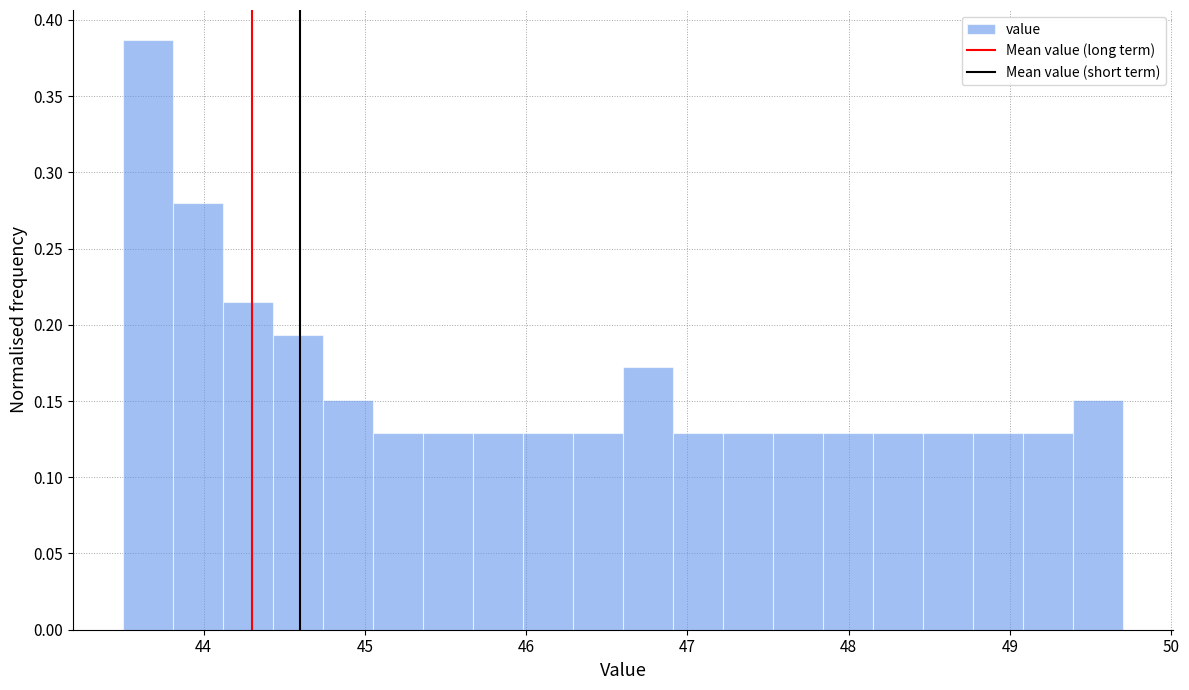

Read against the x-axis, roughly where is the centre of the tallest bar?

43.7